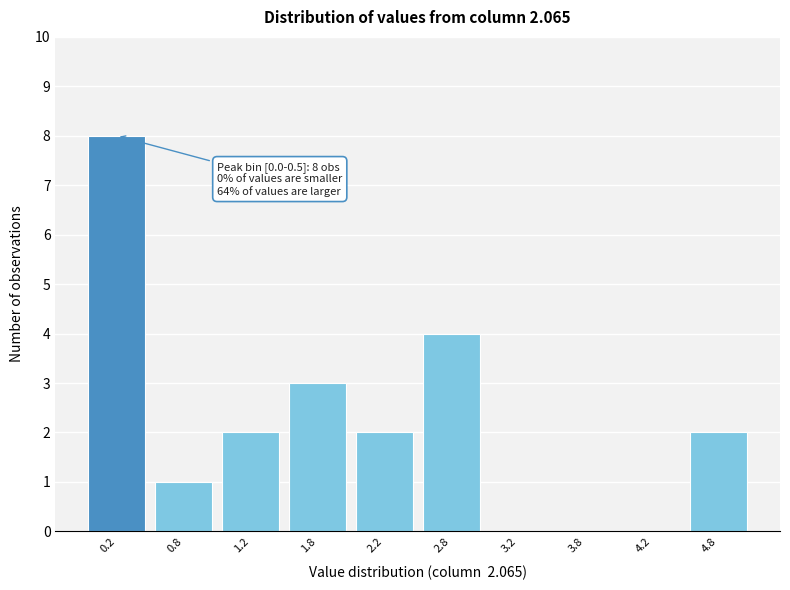

Which range on the x-axis has the tallest bar?

0.0 to 0.5